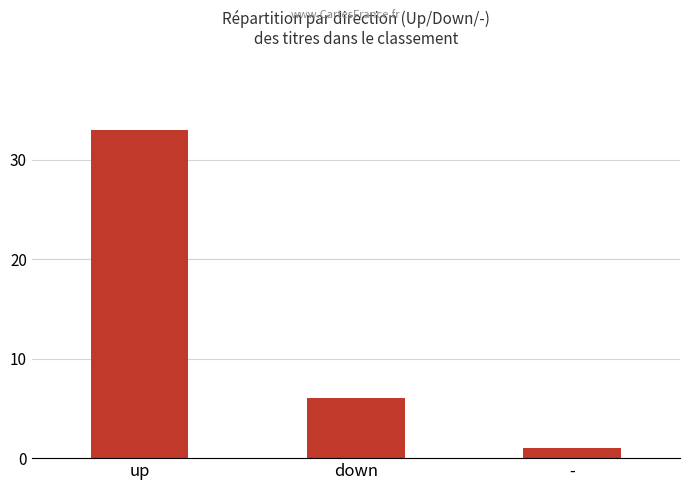

Reading left to right, extract all data points from this chart.

up=33	down=6	-=1